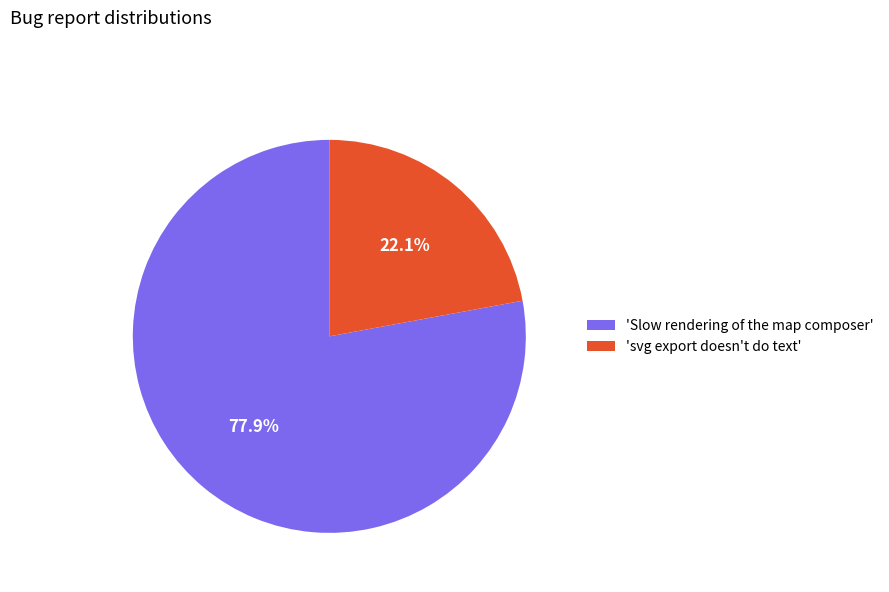

What is the ratio of the value at 'Slow rendering of the map composer' to the value at 'svg export doesn't do text'?

3.5